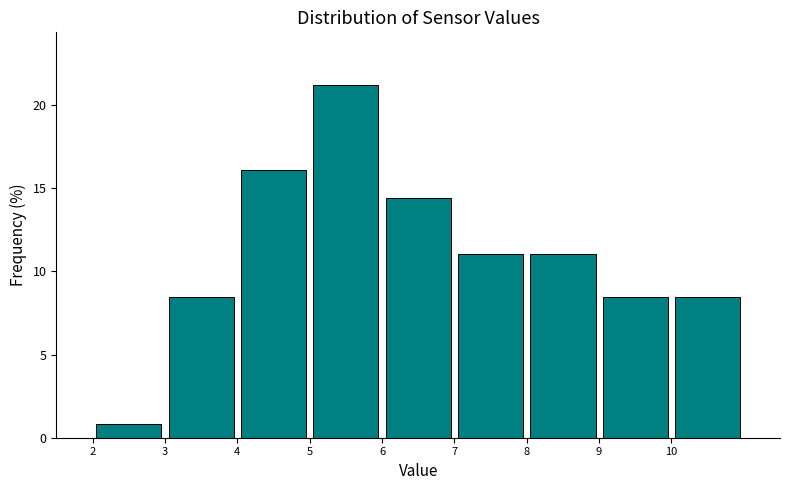

Reading left to right, transcribe this chart: for each bar, give the range it covers on the x-axis and its height. The values are not printed on the chart, so give them approximately, as read against the axis.

2 to 3: 1.0
3 to 4: 8.5
4 to 5: 16.0
5 to 6: 21.0
6 to 7: 14.5
7 to 8: 11.0
8 to 9: 11.0
9 to 10: 8.5
10 to 11: 8.5